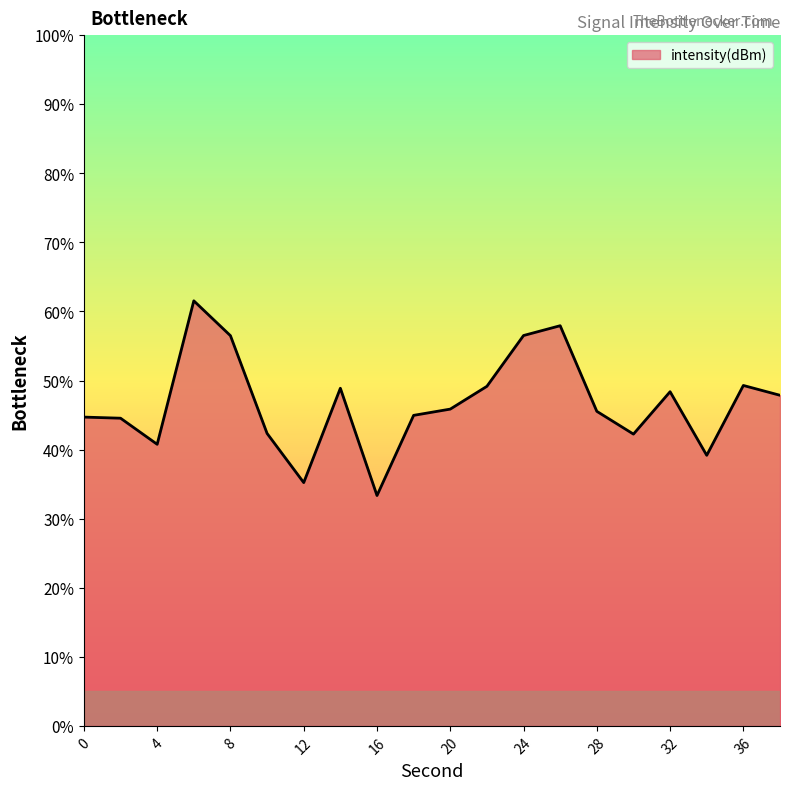

What is the smallest value displayed?

33.3